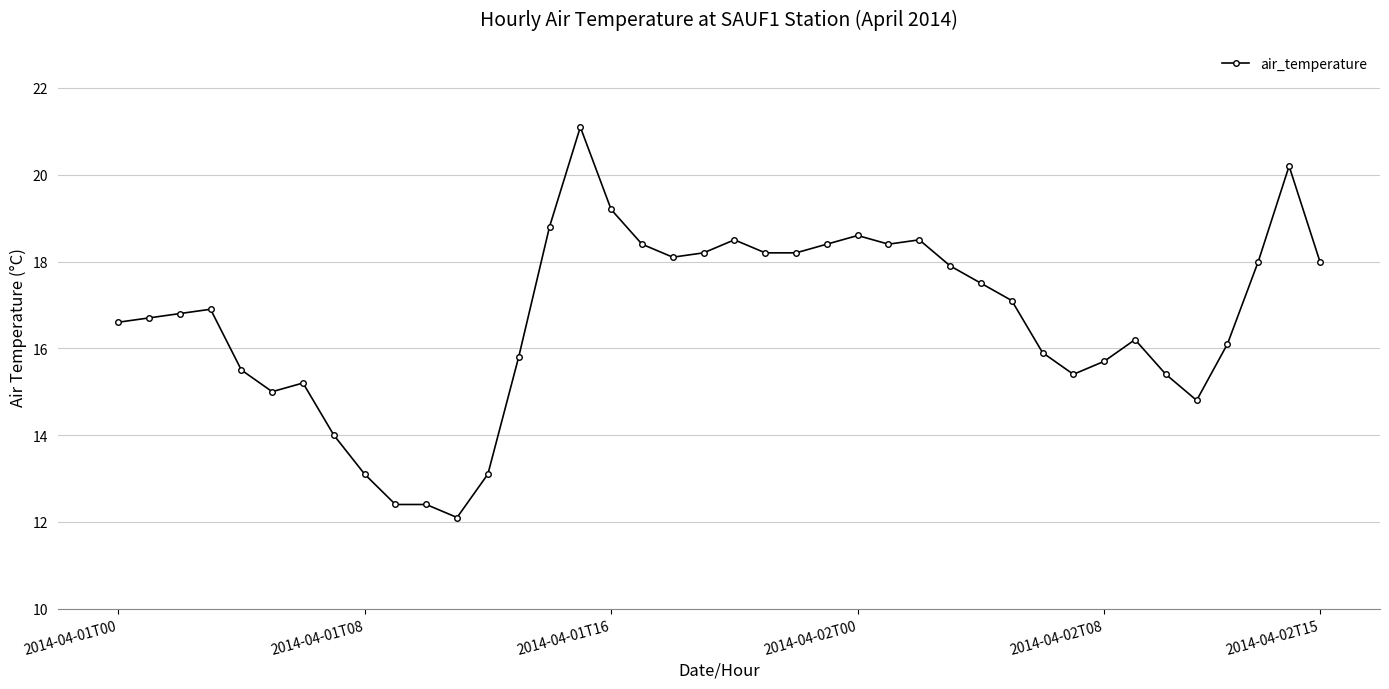

True or false: the data has more than 0 interior local peaks.

True